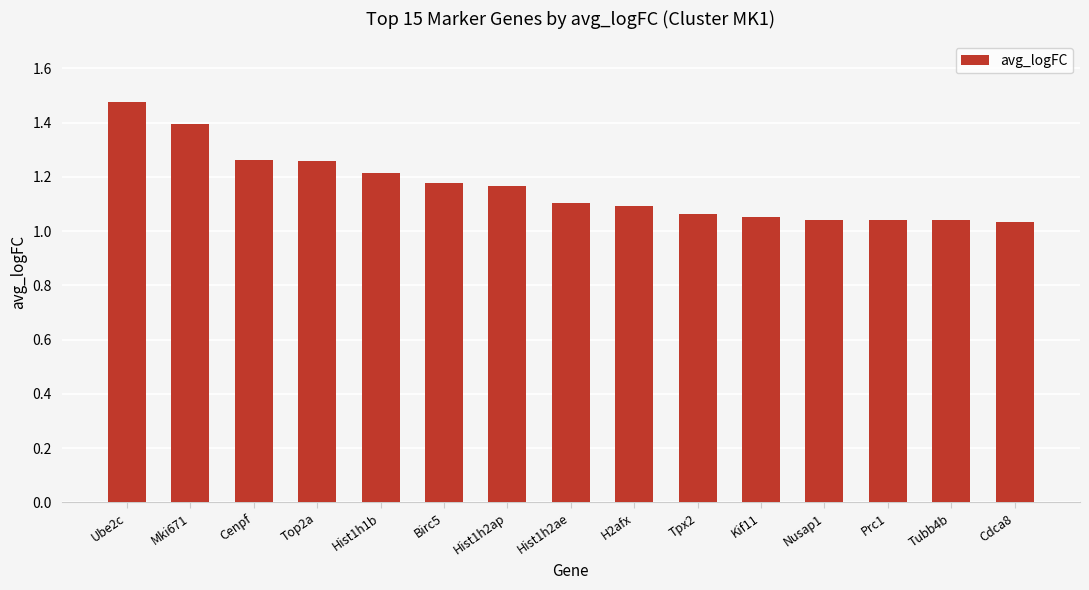

The value at Birc5 is 0.8. True or false?

False